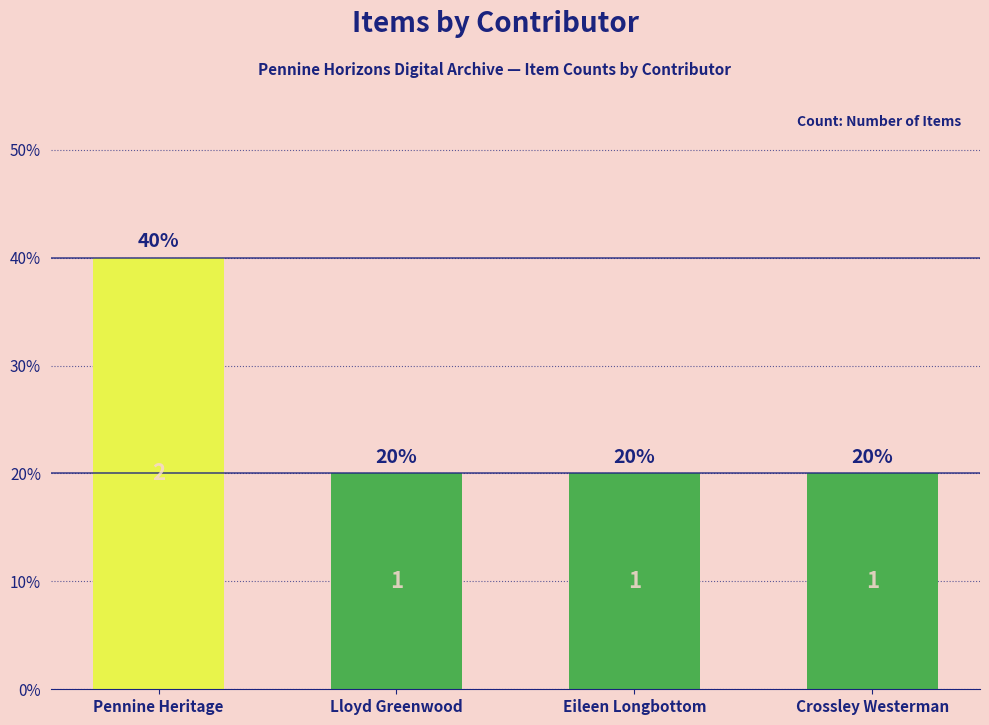

Are the bars horizontal?

No